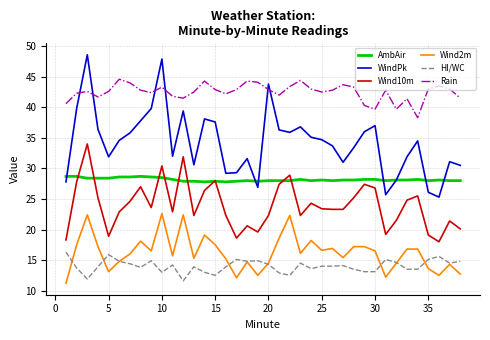

True or false: Rain and AmbAir cross at least once.

False